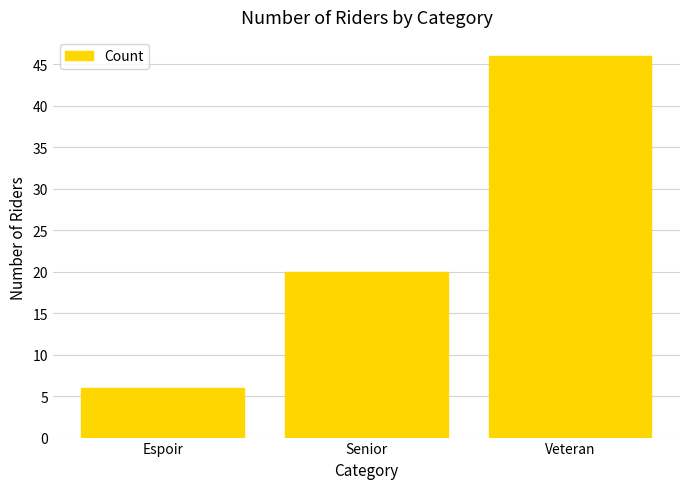

How many distinct data groups are displayed?

1